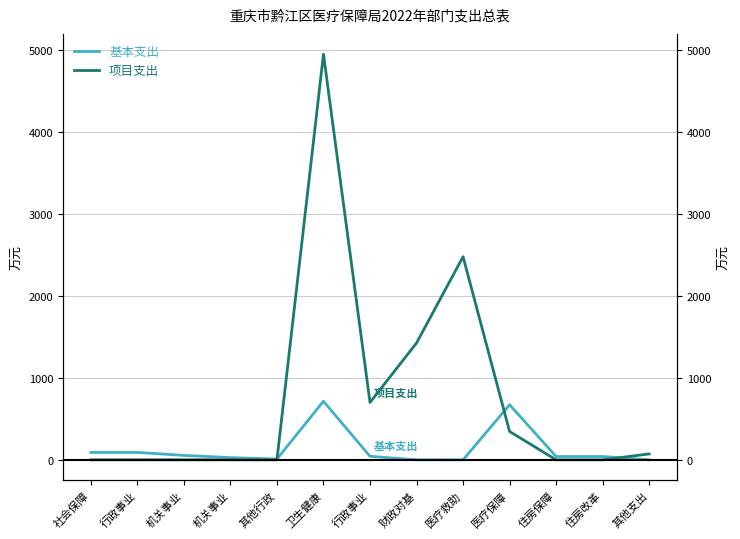

What value does the 项目支出 series have at 其他支出?

72.0